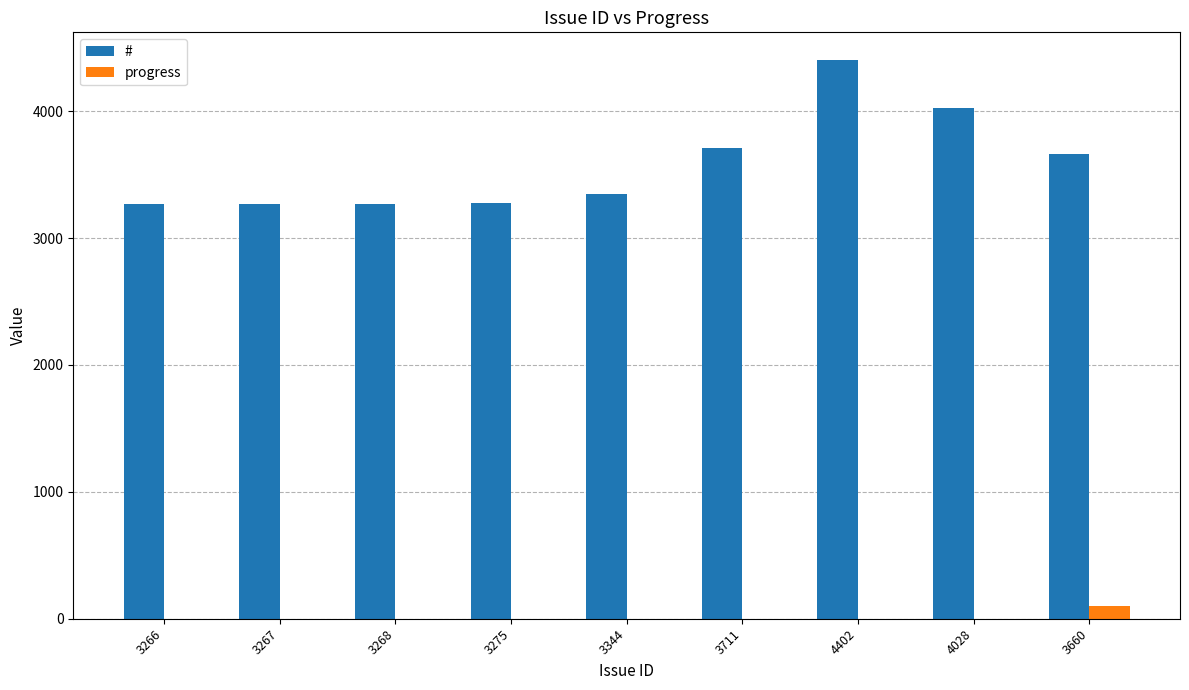

Where is # nearest to the value 3834?

3711